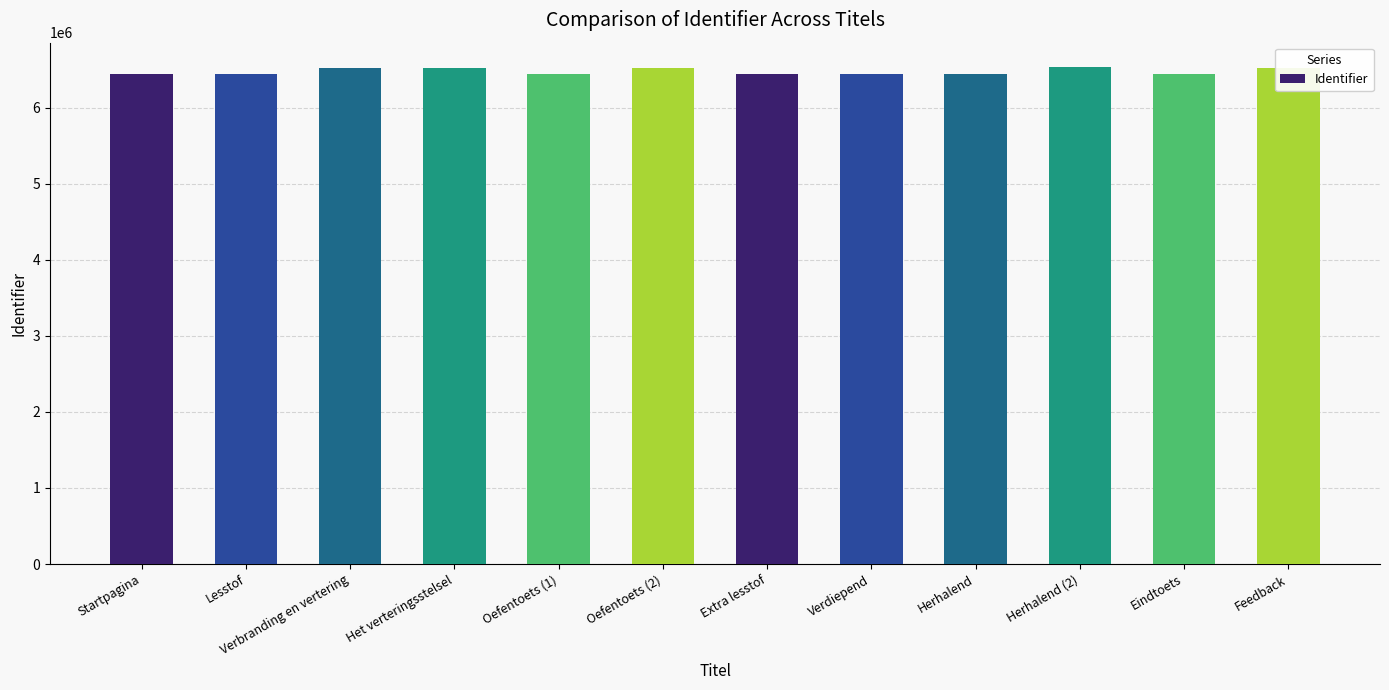

What is the approximate value at Verdiepend?

6436965